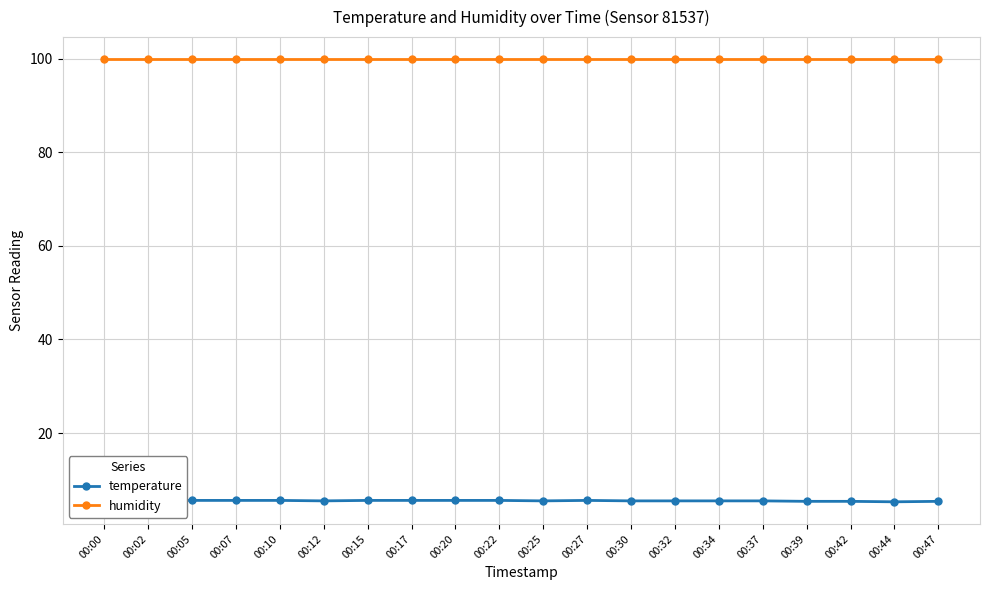

Between 00:00 and 00:30, which is larger?

00:00